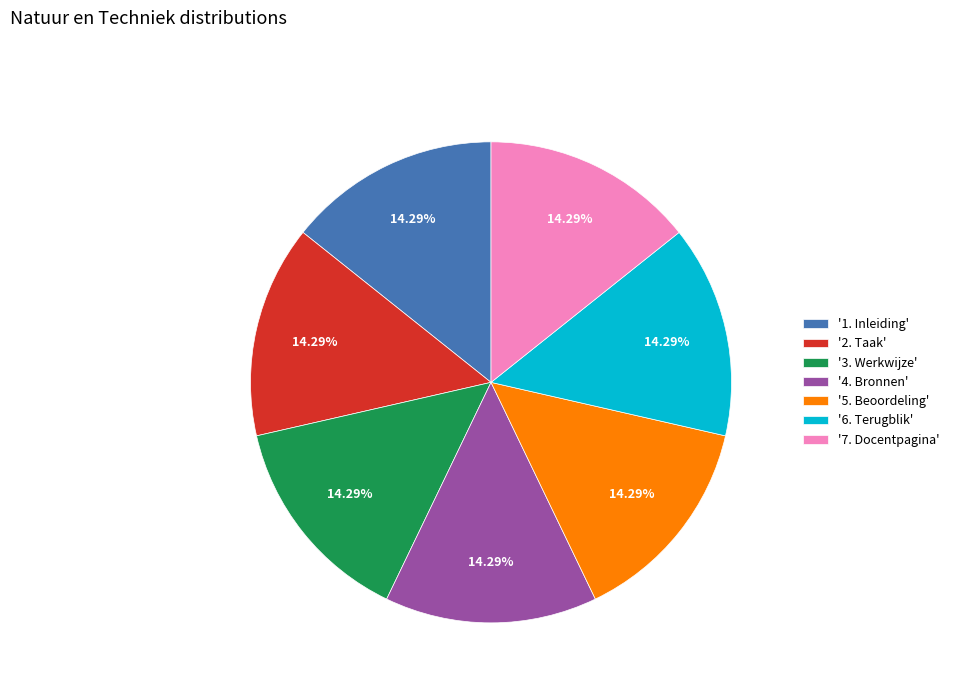

Is there any slice that represents more than half of the pie?

No